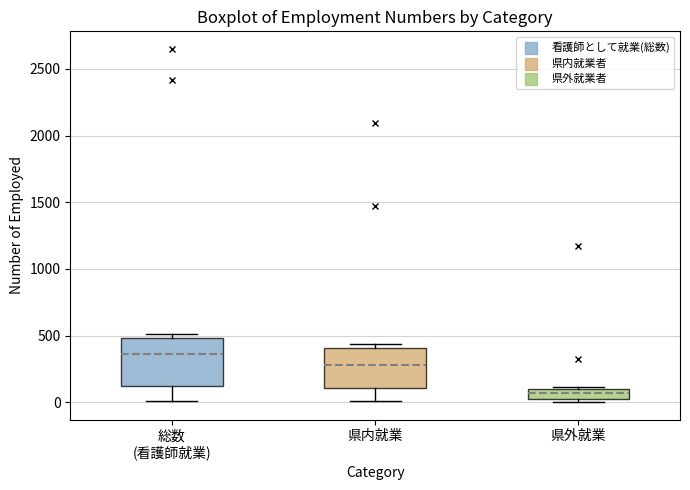

Reading left to right, read every box against the y-axis: the position of its median line, the range the box covers, and the ends of its whiskers. The values are not printed on the chart, so give them approximately, as read against the axis.

総数 (看護師就業): median 350, box 100 to 500, whiskers 0 to 500 (just above the box's upper edge)
県内就業: median 300, box 100 to 400, whiskers 0 to 450
県外就業: median 50, box 0 to 100, whiskers 0 (just below the box's lower edge) to 100